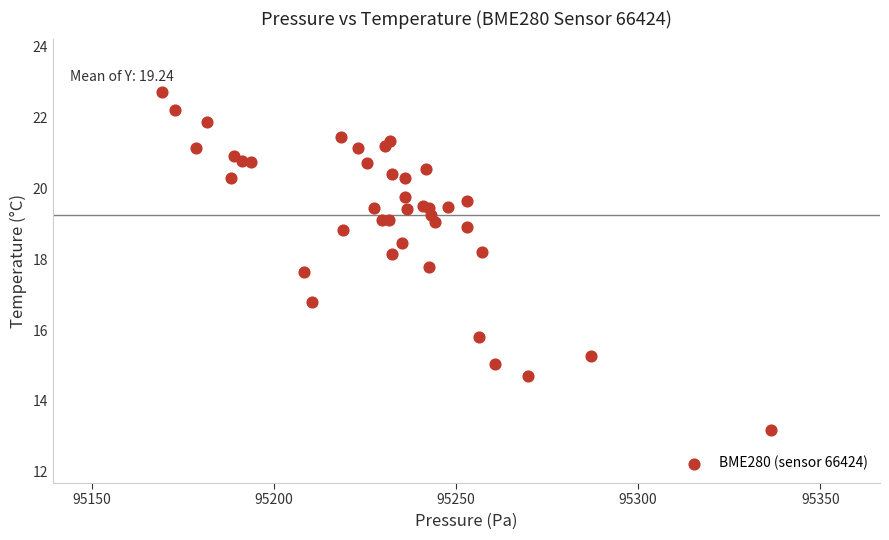

What Y value in the scatter plot is closest to 17?

16.8